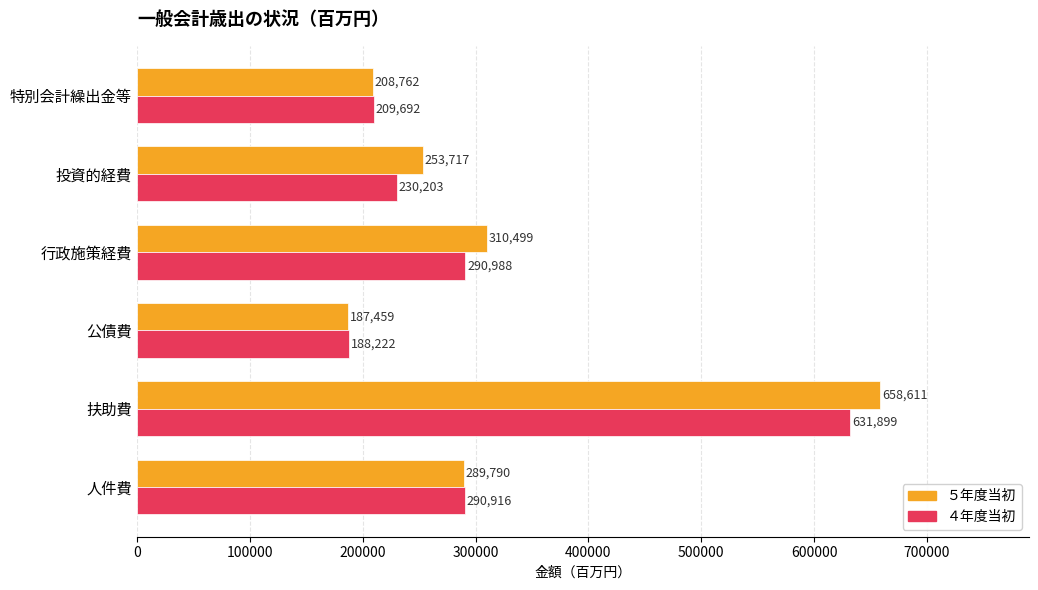

What is the difference between the maximum and minimum values in the ４年度当初 series?

443677